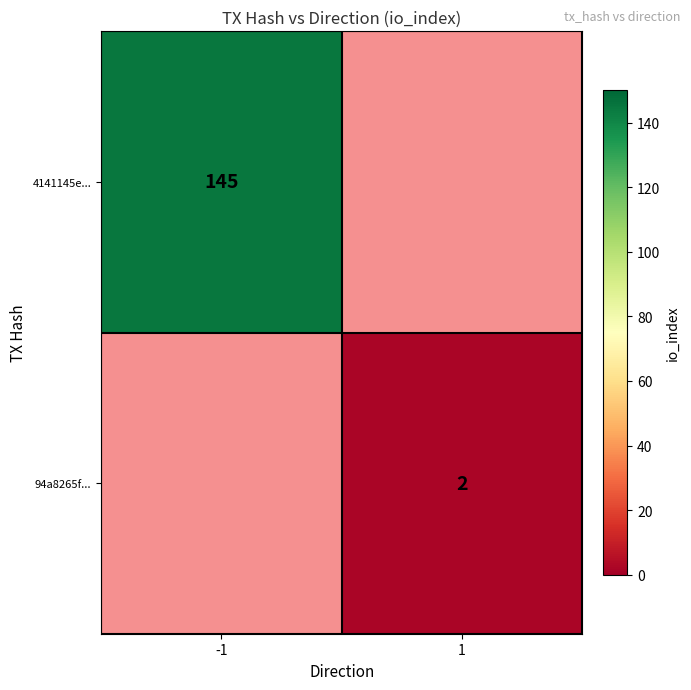

Is the value of 4141145e... at -1 greater than the value of 94a8265f... at 1?

Yes